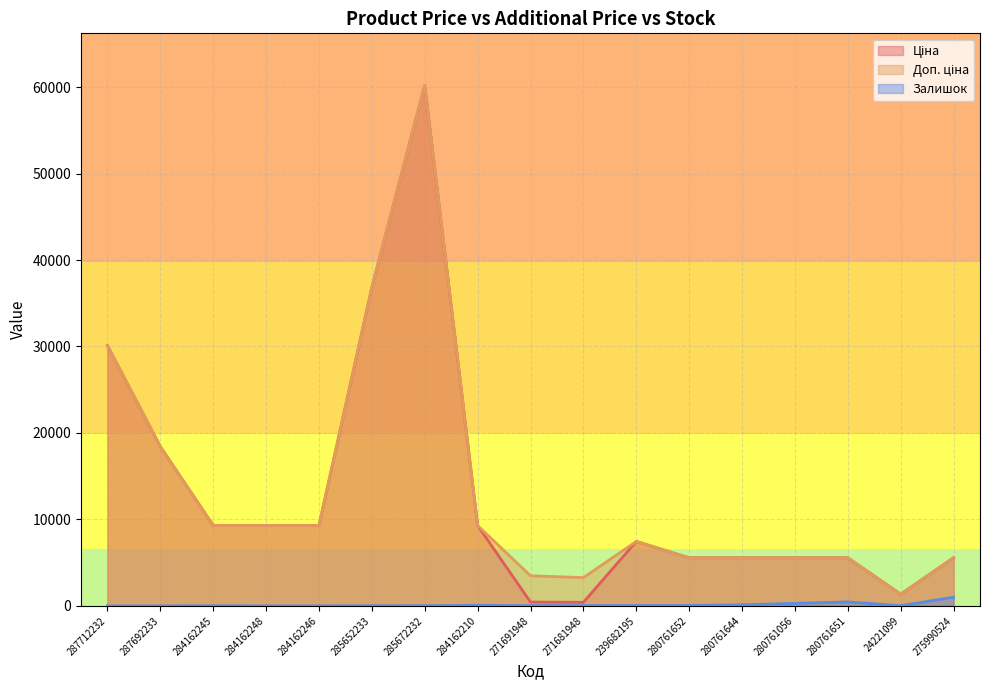

True or false: Залишок has a value of 30.0 at 271681948.

True